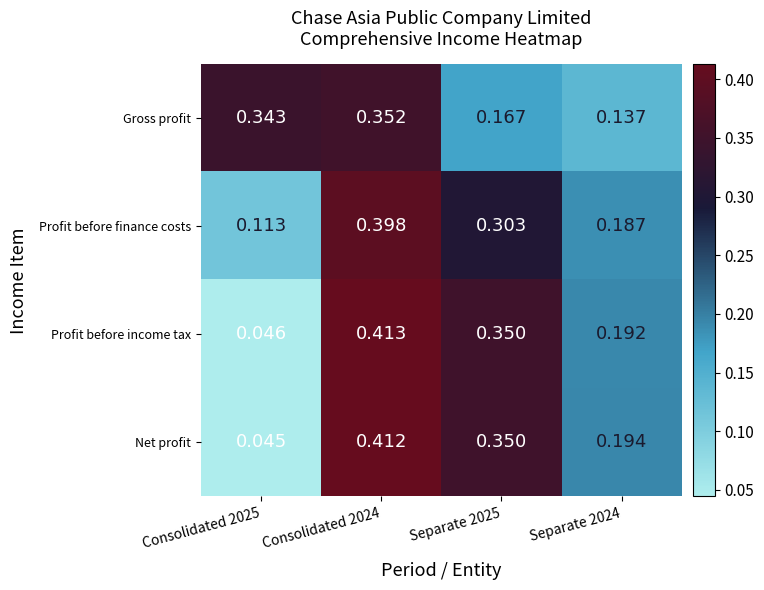

Rank the series by their maximum value, from highest to lowest.

Profit before income tax, Net profit, Profit before finance costs, Gross profit